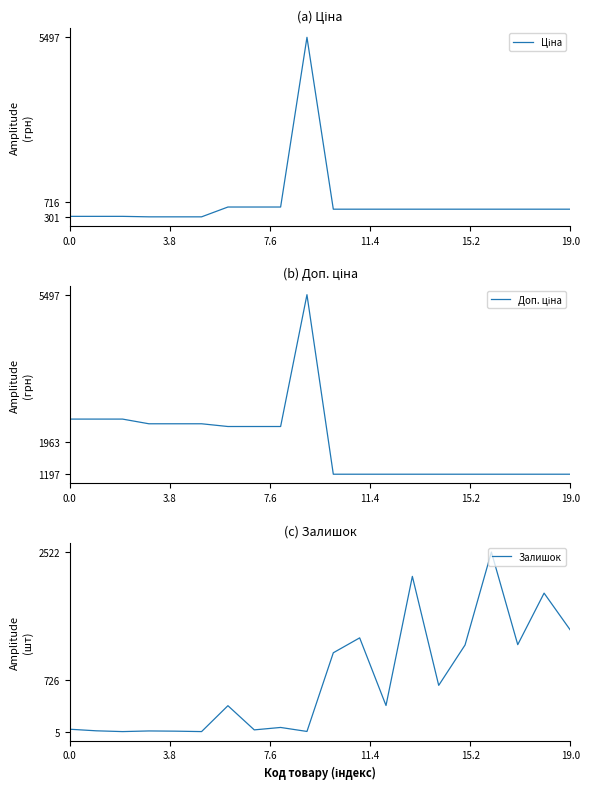

True or false: Ціна has more than 0 points higher than both neighbors.

True